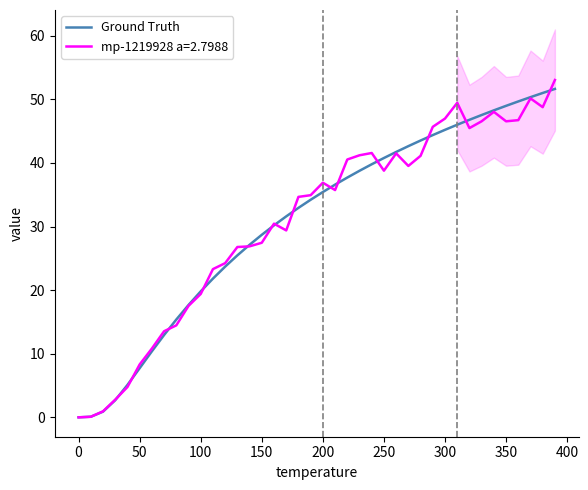

True or false: Ground Truth has a value of 28.9 at 100.

False